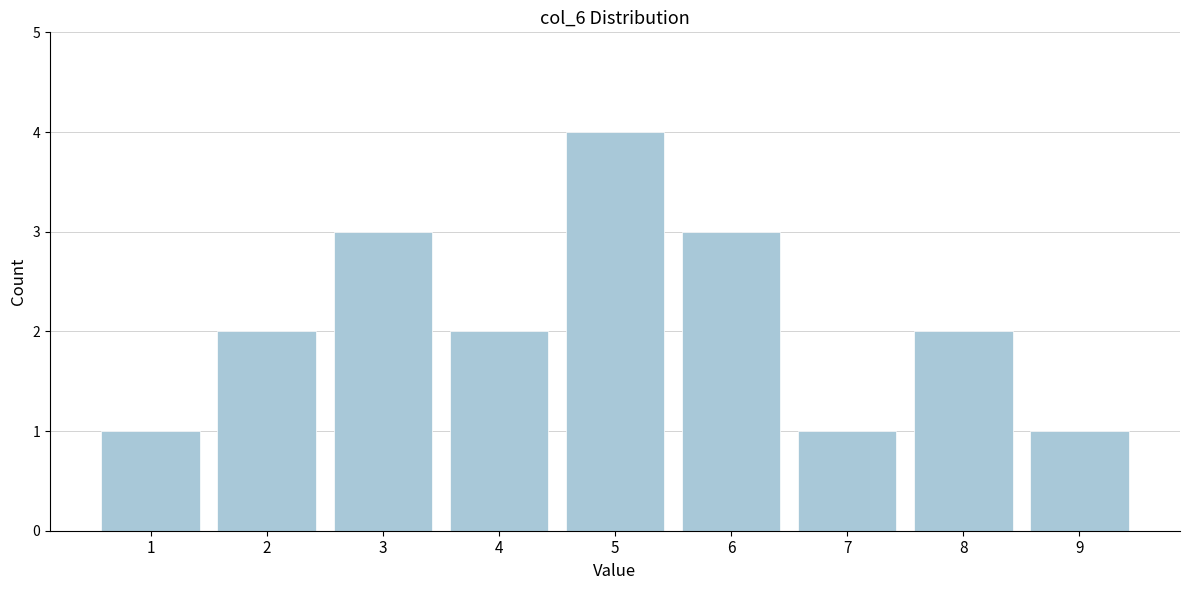

Reading left to right, list every bar in this chart as the range it spans on the x-axis followed by its height. The values are not printed on the chart, so give them approximately, as read against the axis.

0.5 to 1.5: 1
1.5 to 2.5: 2
2.5 to 3.5: 3
3.5 to 4.5: 2
4.5 to 5.5: 4
5.5 to 6.5: 3
6.5 to 7.5: 1
7.5 to 8.5: 2
8.5 to 9.5: 1